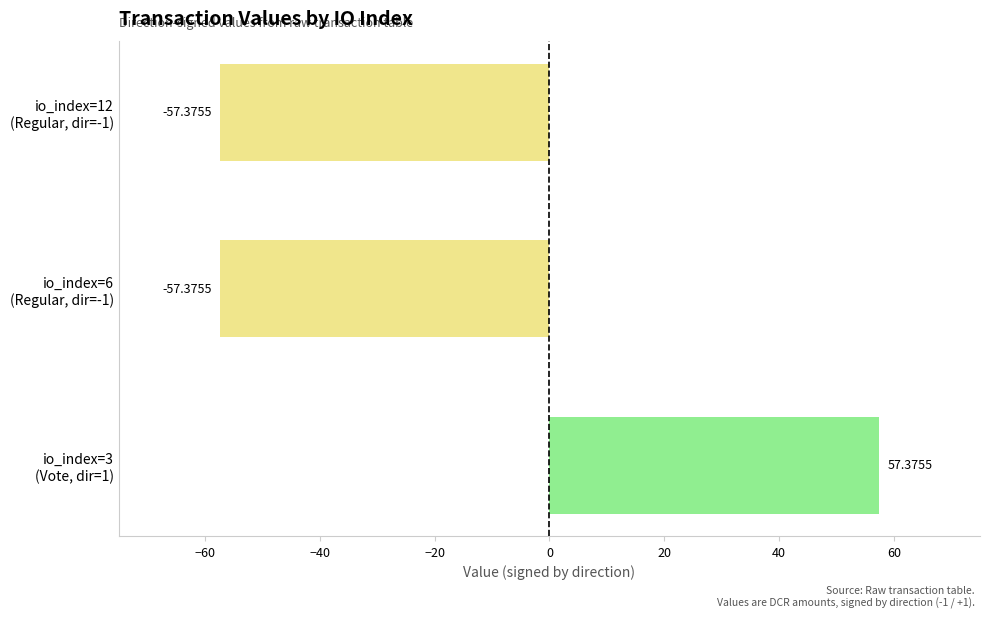

What is the sum of all values?

-57.4